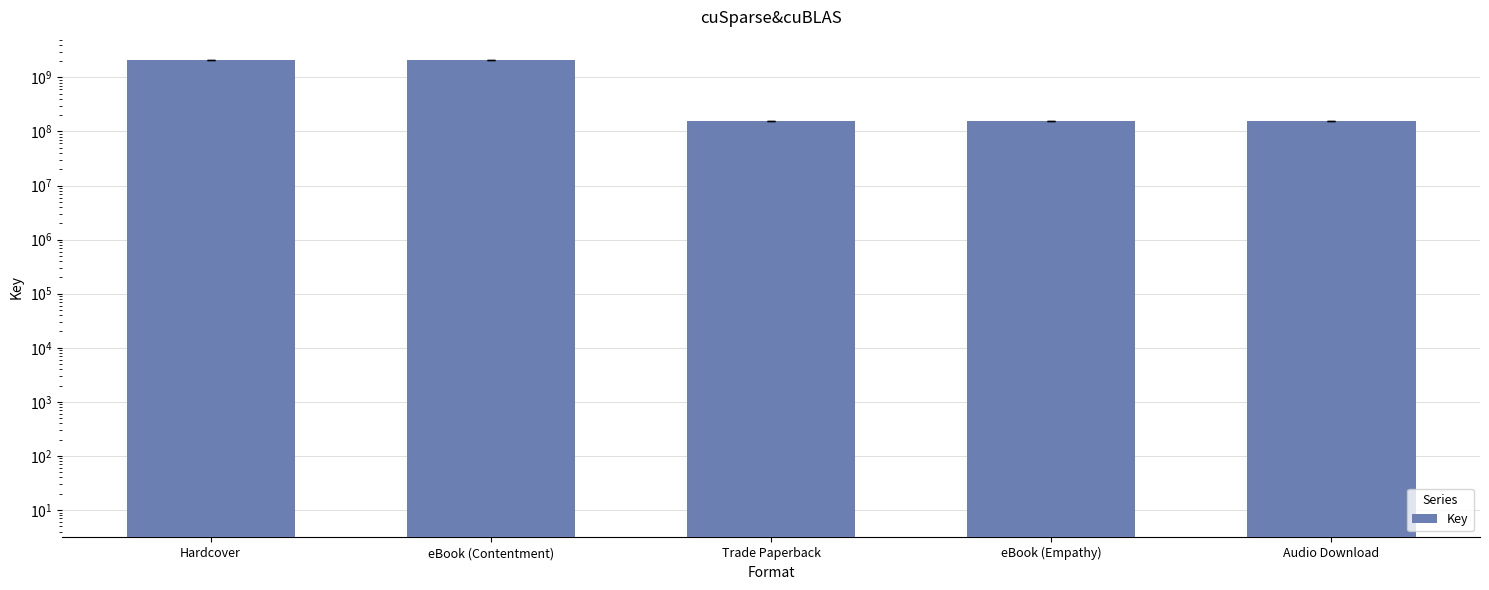

What is the value of the 5th bar from the left?

157503534